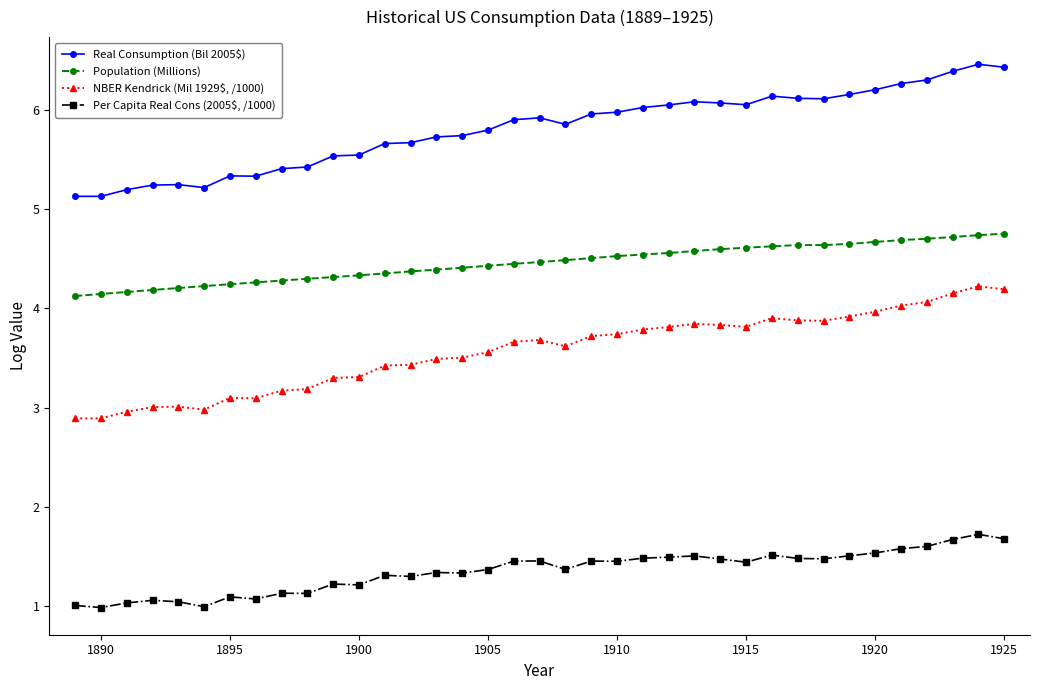

True or false: NBER Kendrick (Mil 1929$, /1000) and Per Capita Real Cons (2005$, /1000) cross at least once.

False